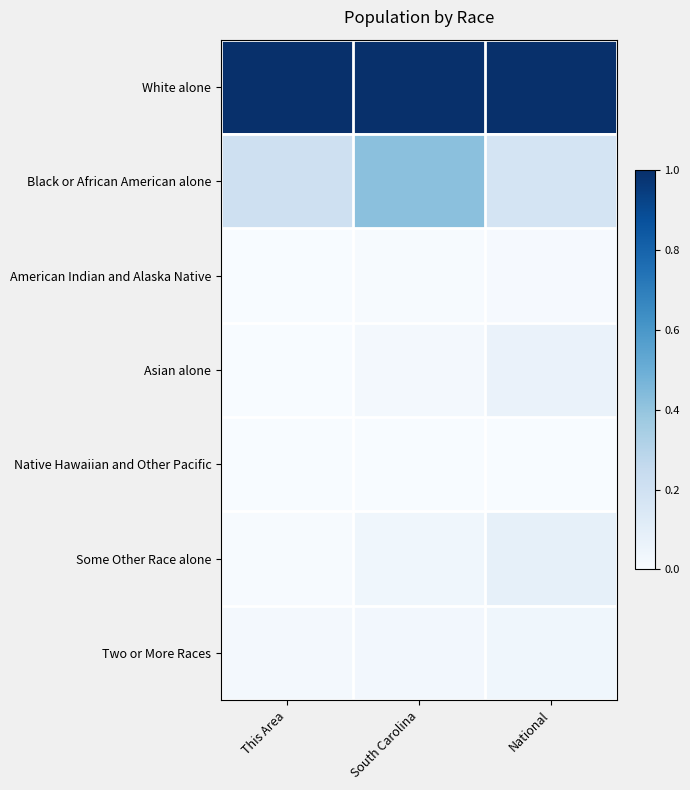

Which series changed the most between South Carolina and National?

Black or African American alone